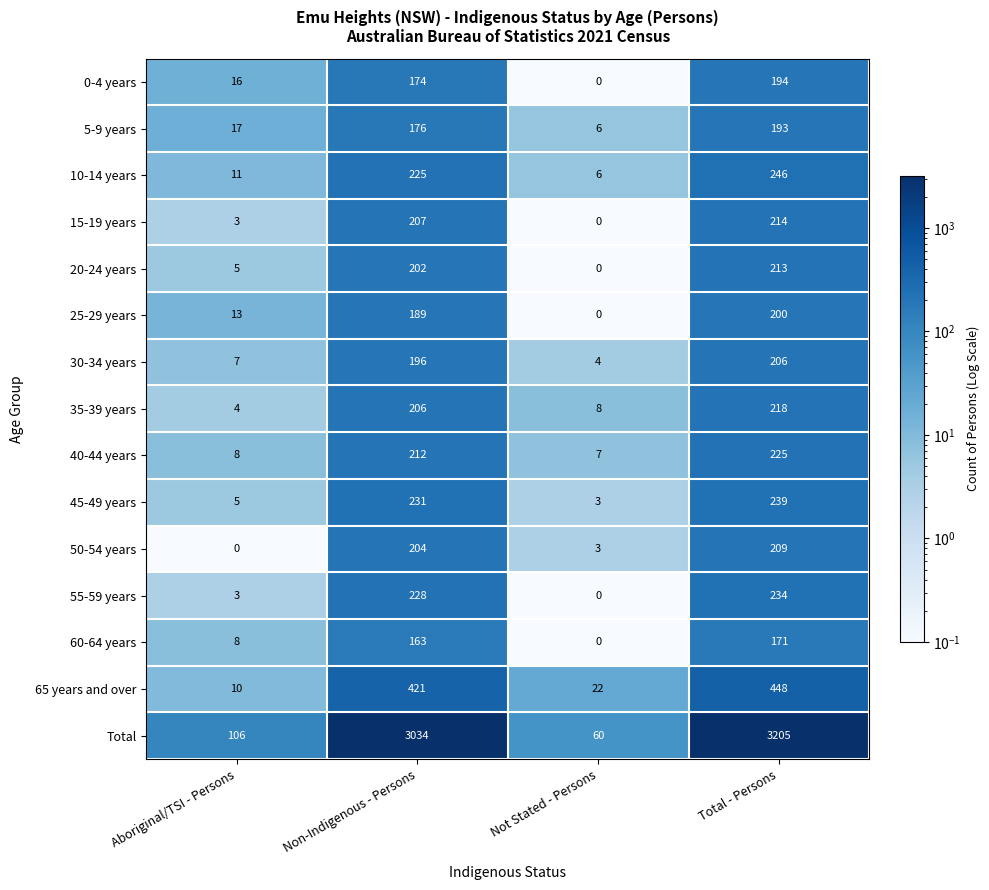

What is the greatest value displayed?

3205